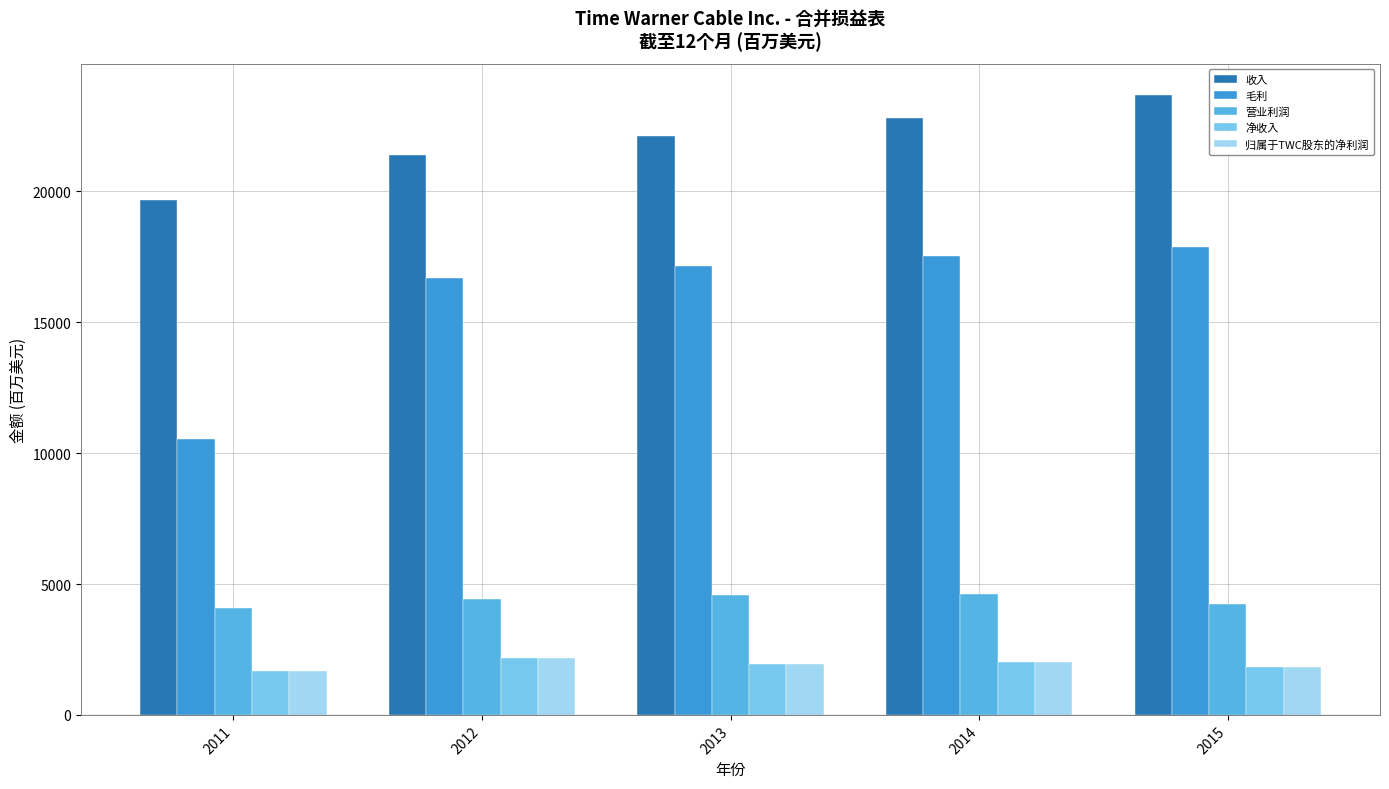

Between 2011 and 2012, which is larger?

2012